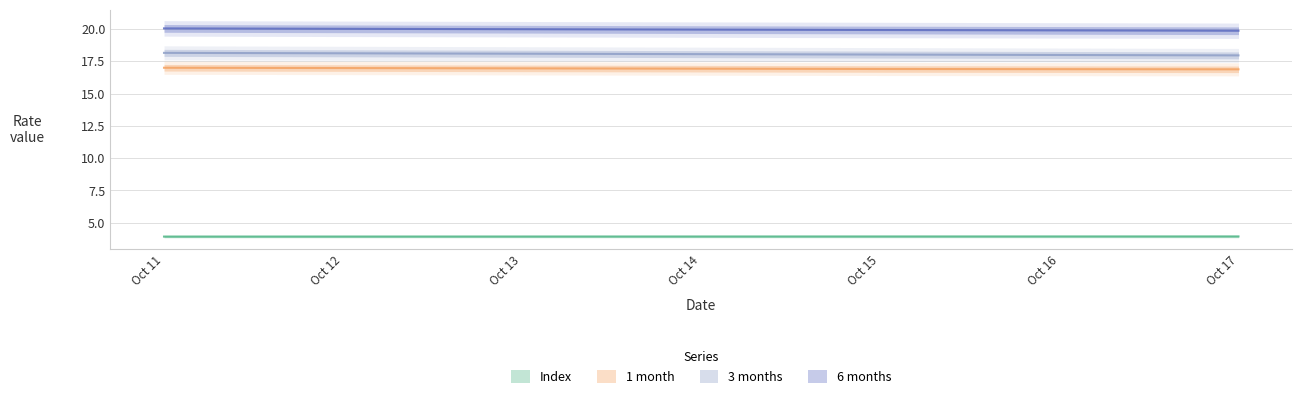

At which category does the chart reach its peak across all series?

Oct 11